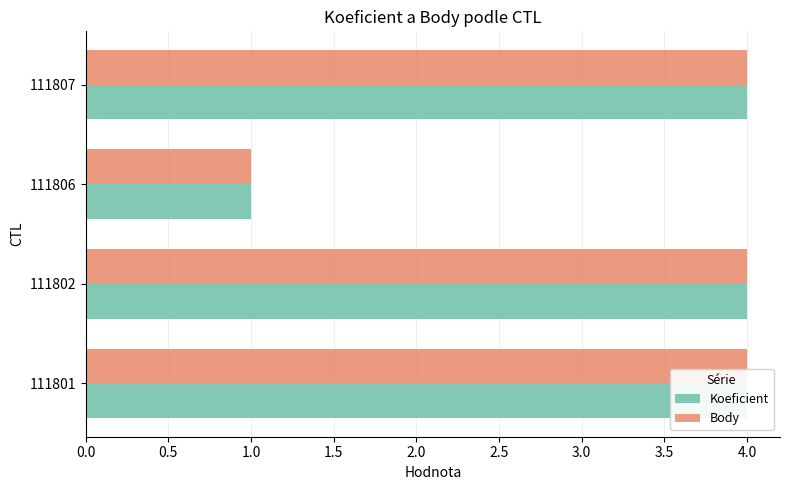

What is the highest value of the Koeficient series?

4